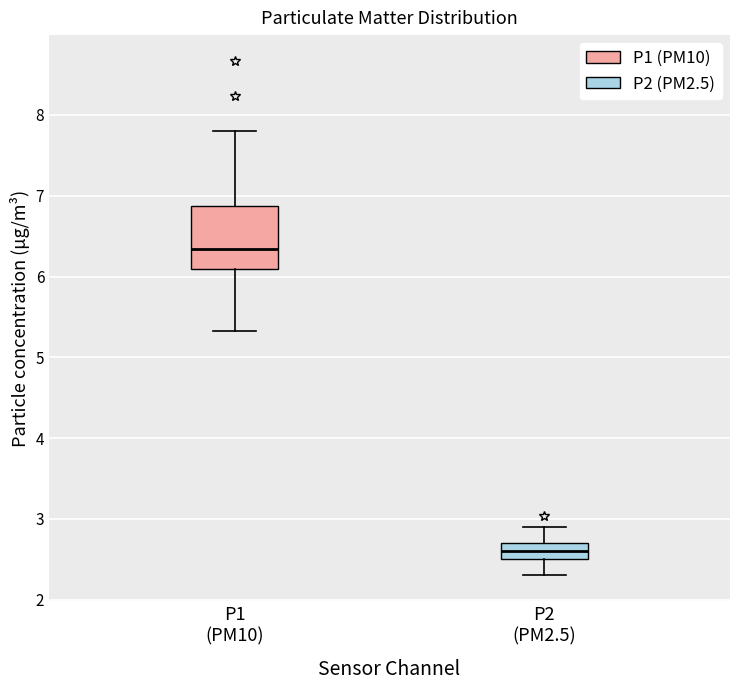

Which box's median line is the lowest?

P2 (PM2.5)